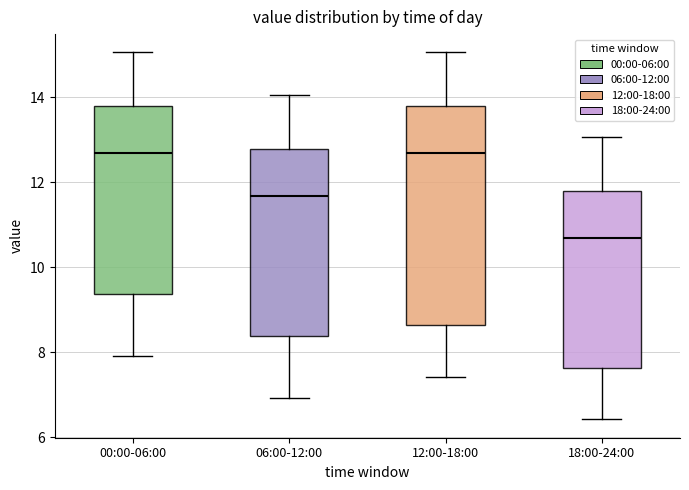

Reading left to right, transcribe this box plot: for each box, give where its median line is, the range the box spans, and where its two whiskers end, as read against the y-axis. The values are not printed on the chart, so give them approximately, as read against the axis.

00:00-06:00: median 12.6, box 9.4 to 13.8, whiskers 8.0 to 15.0
06:00-12:00: median 11.6, box 8.4 to 12.8, whiskers 7.0 to 14.0
12:00-18:00: median 12.6, box 8.6 to 13.8, whiskers 7.4 to 15.0
18:00-24:00: median 10.6, box 7.6 to 11.8, whiskers 6.4 to 13.0